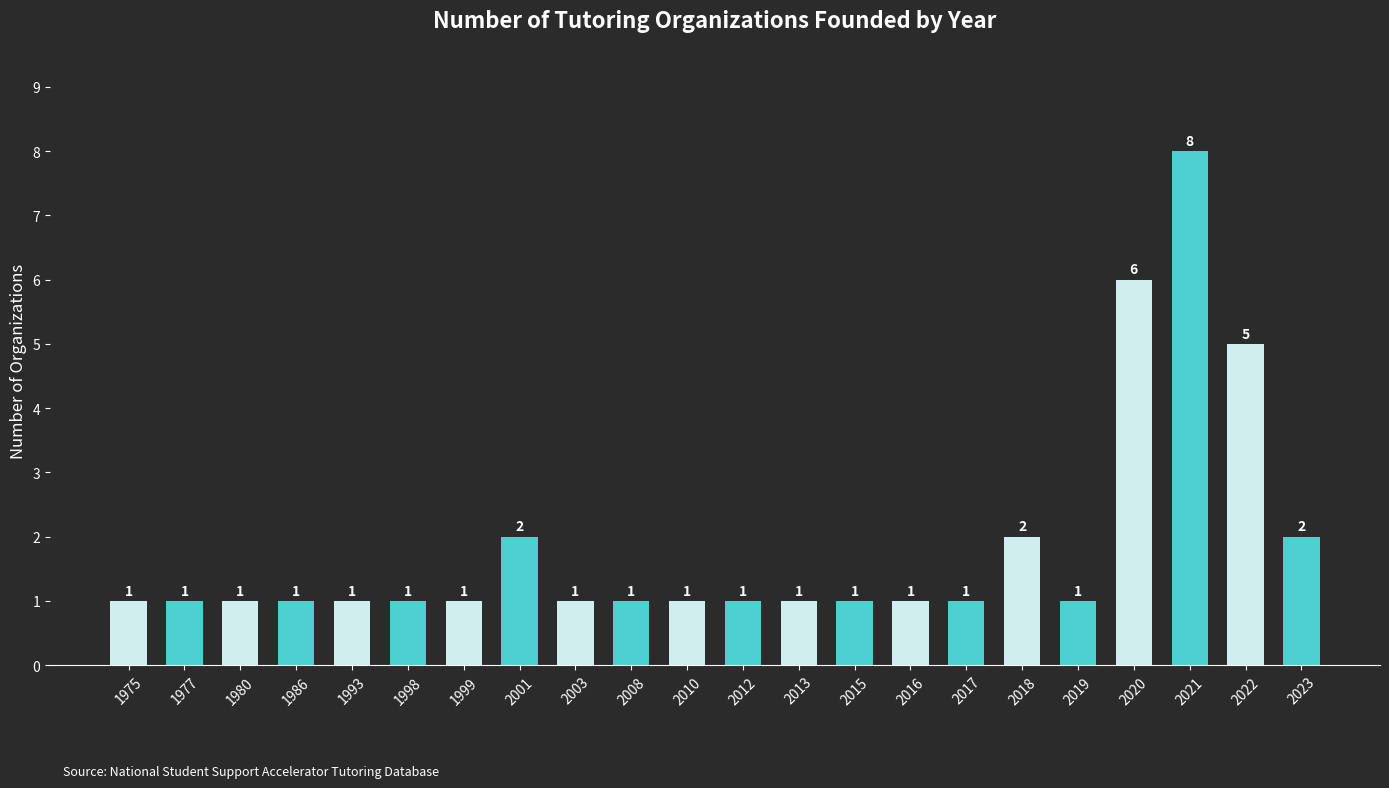

What is the difference between the maximum and minimum values?

7